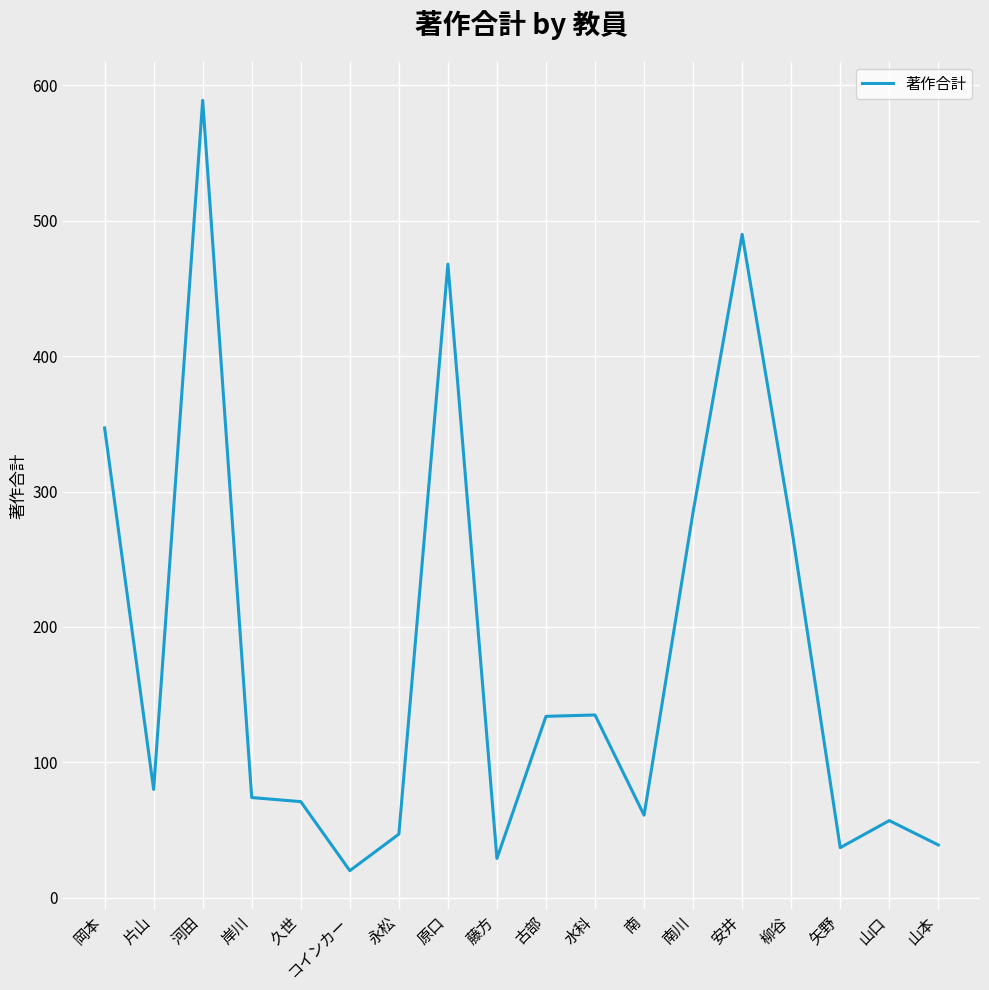

Between 南川 and コインカー, which is larger?

南川